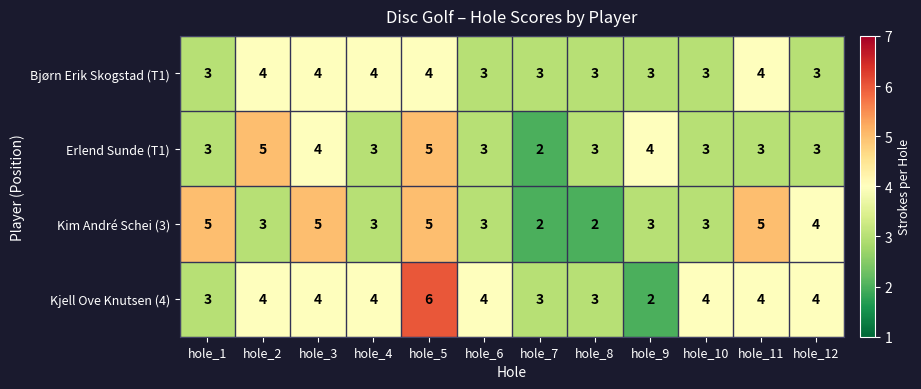

What is the sum of all Bjørn Erik Skogstad (T1) values?

41